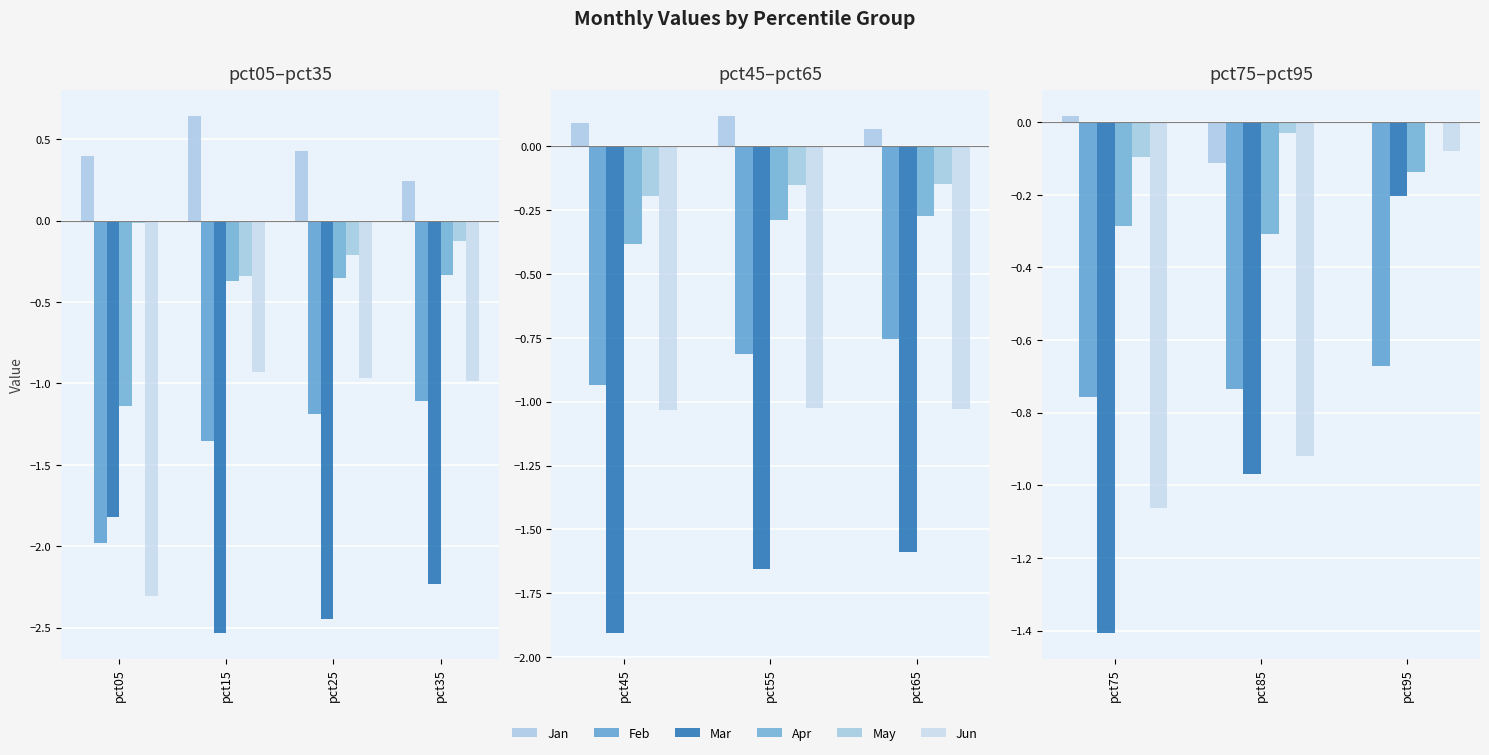

How many bars are there in each group?

6